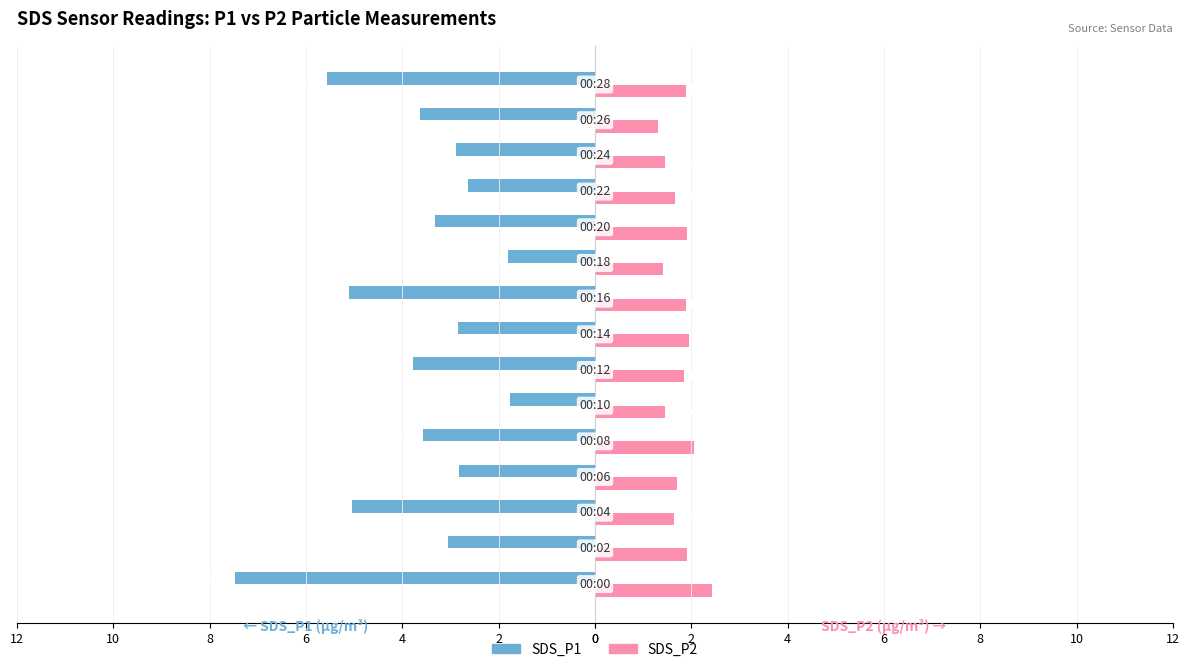

Reading left to right, transcribe all the data shown in this chart.

SDS_P1: -7.5	-3.0	-5.0	-2.8	-3.6	-1.8	-3.8	-2.9	-5.1	-1.8	-3.3	-2.6	-2.9	-3.6	-5.6
SDS_P2: 2.4	1.9	1.6	1.7	2.0	1.4	1.9	1.9	1.9	1.4	1.9	1.7	1.4	1.3	1.9